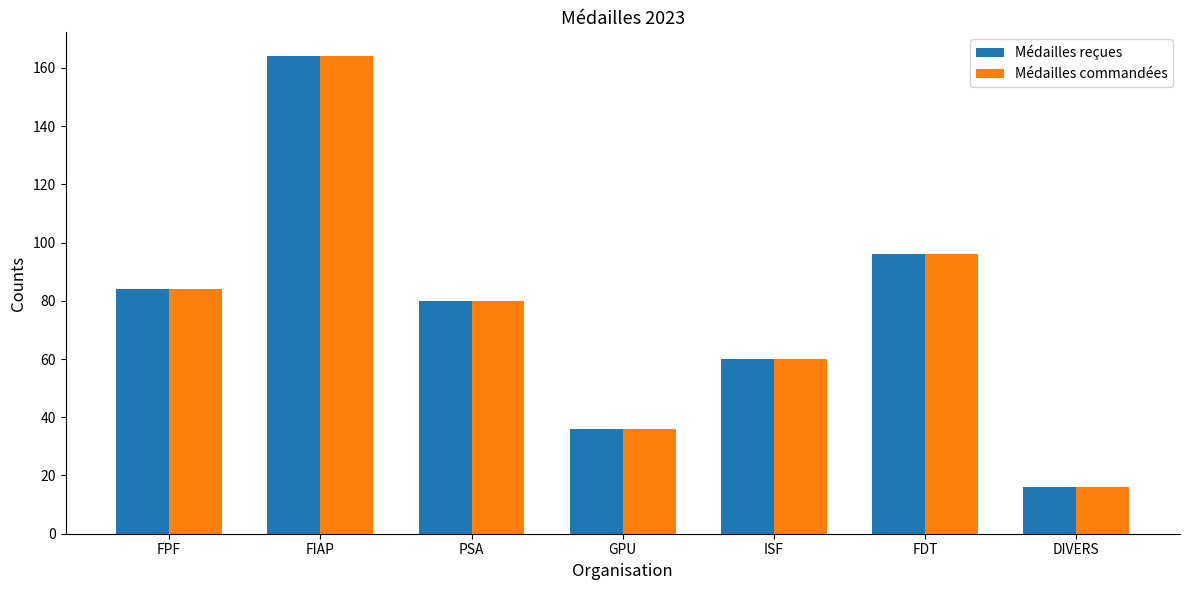

Is the value of Médailles reçues at PSA greater than the value of Médailles commandées at GPU?

Yes